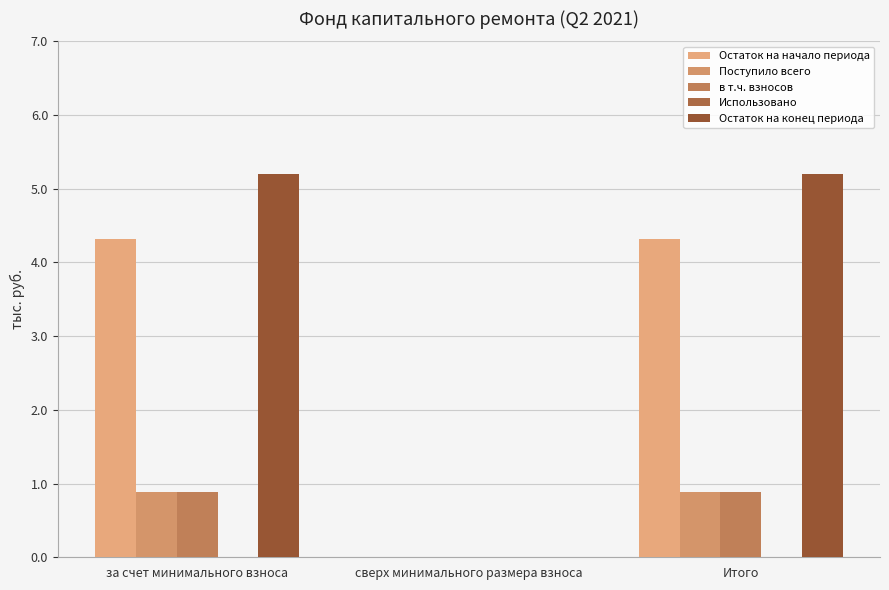

What is the total value across all series at за счет минимального взноса?

11.3